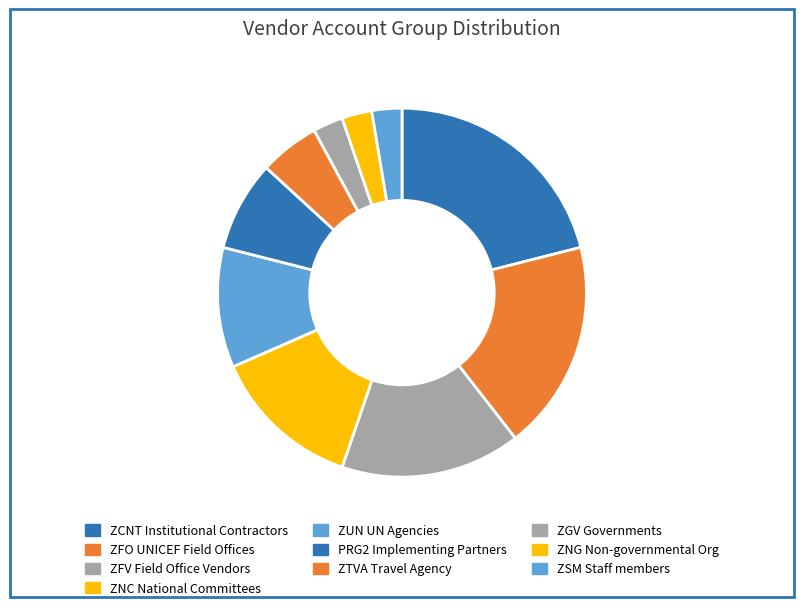

To the nearest percent, what percentage of the pie is ZFO UNICEF Field Offices?

18%